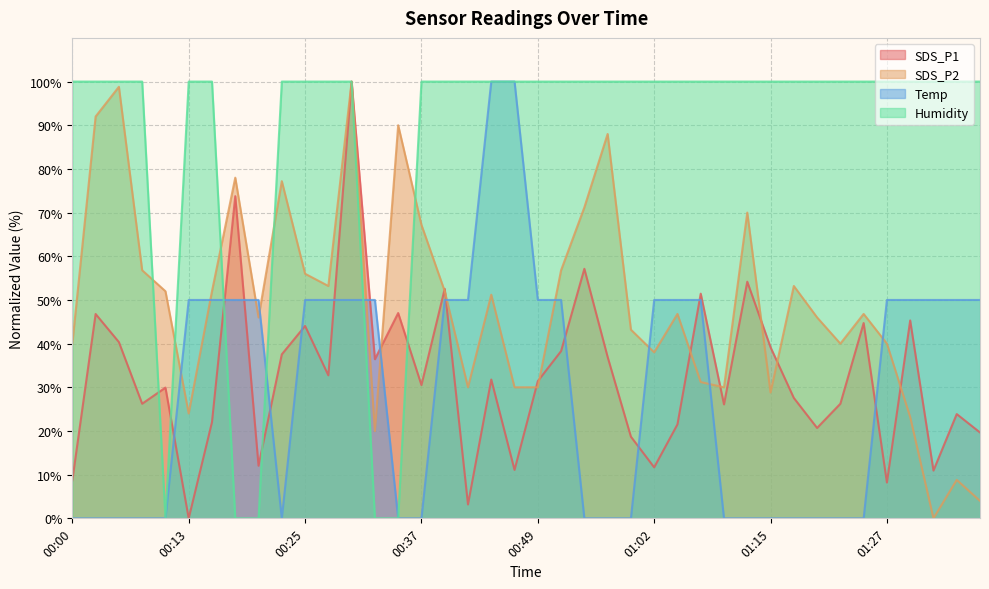

Reading left to right, transcribe all the data shown in this chart.

SDS_P1: 8.7	46.8	40.4	26.2	29.9	0.0	22.0	73.8	12.0	37.5	44.1	32.7	100.0	36.4	47.0	30.5	52.5	3.2	31.8	11.1	31.4	38.3	57.1	37.0	18.7	11.7	21.5	51.4	26.1	54.2	39.2	27.6	20.7	26.2	44.7	8.2	45.3	10.9	23.9	19.7
SDS_P2: 40.0	92.0	98.8	56.8	52.0	24.0	52.0	78.0	46.0	77.2	56.0	53.2	100.0	20.0	90.0	67.2	52.0	30.0	51.2	30.0	30.0	56.8	71.2	88.0	43.2	38.0	46.8	31.2	30.0	70.0	28.8	53.2	46.0	40.0	46.8	40.0	23.2	0.0	8.8	4.0
Temp: 0.0	0.0	0.0	0.0	0.0	50.0	50.0	50.0	50.0	0.0	50.0	50.0	50.0	50.0	0.0	0.0	50.0	50.0	100.0	100.0	50.0	50.0	0.0	0.0	0.0	50.0	50.0	50.0	0.0	0.0	0.0	0.0	0.0	0.0	0.0	50.0	50.0	50.0	50.0	50.0
Humidity: 100.0	100.0	100.0	100.0	0.0	100.0	100.0	0.0	0.0	100.0	100.0	100.0	100.0	0.0	0.0	100.0	100.0	100.0	100.0	100.0	100.0	100.0	100.0	100.0	100.0	100.0	100.0	100.0	100.0	100.0	100.0	100.0	100.0	100.0	100.0	100.0	100.0	100.0	100.0	100.0